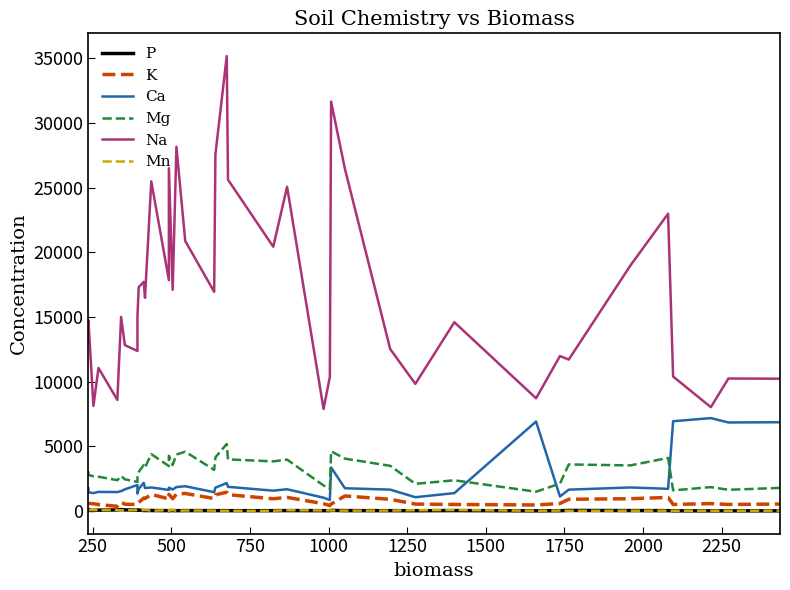

What is the average value of the Ca series?

2320.4